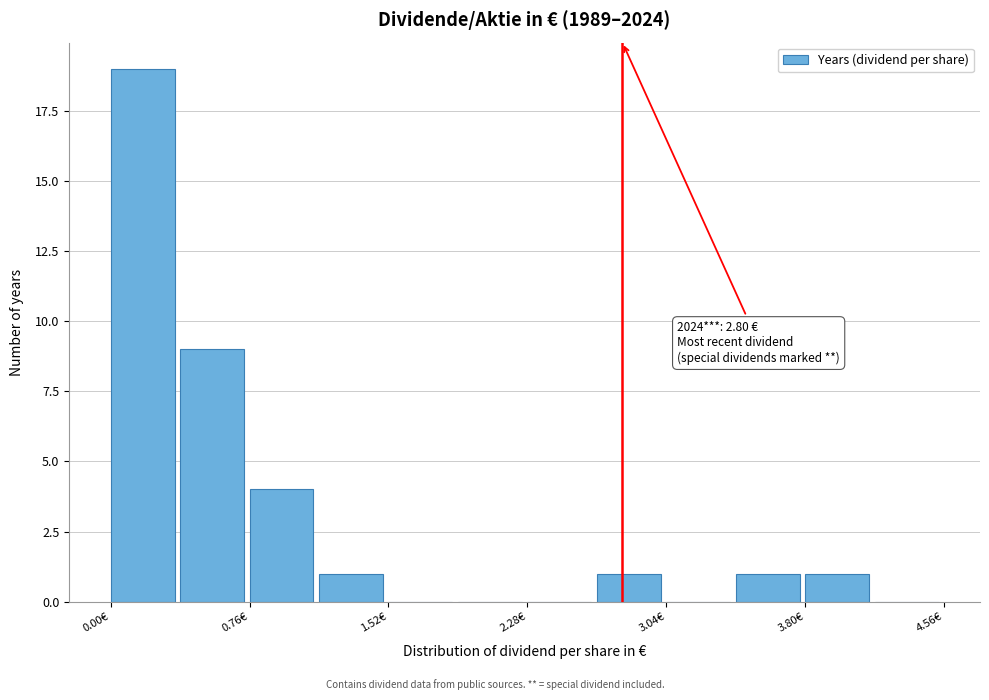

Read against the x-axis, roughly where is the centre of the tallest bar?

0.2